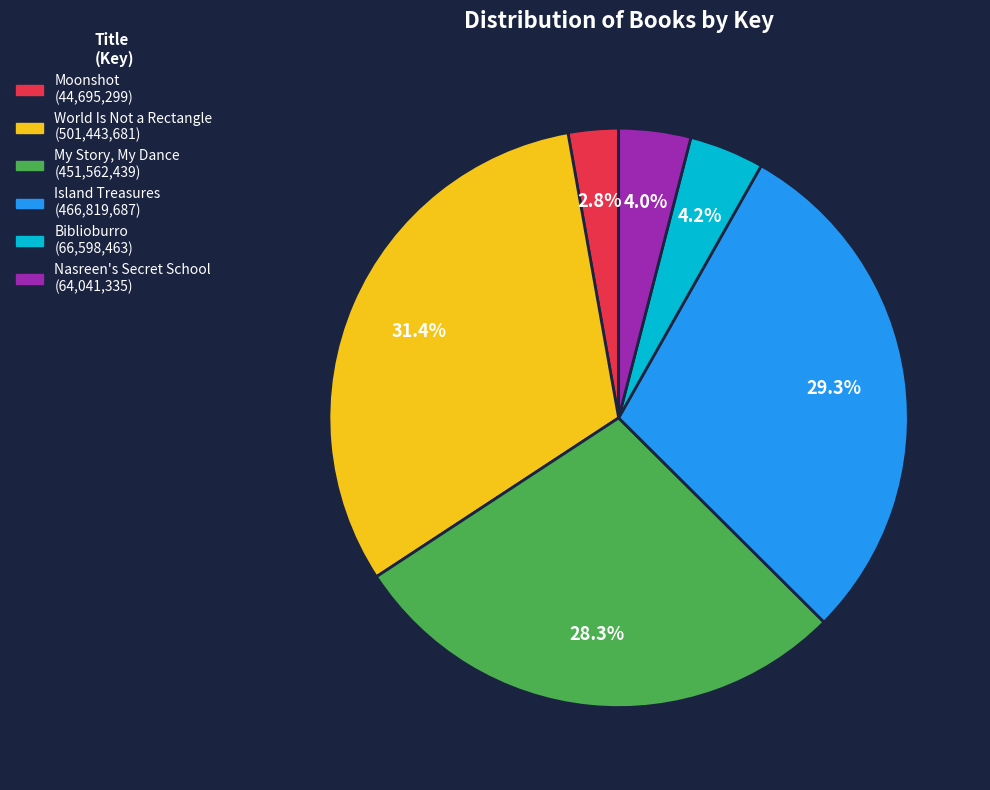

True or false: Nasreen's Secret School accounts for 4% of the total.

True